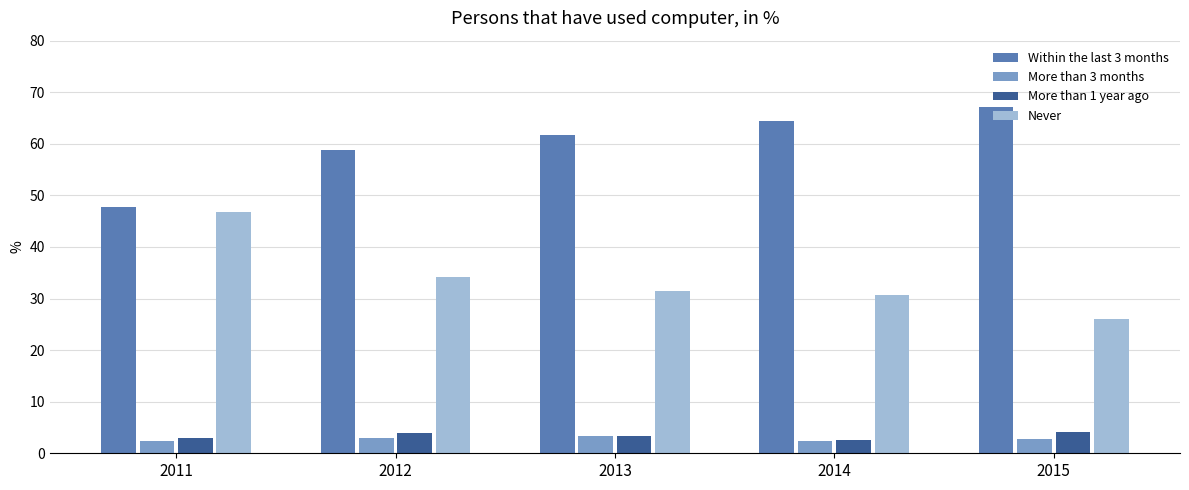

How many distinct data groups are displayed?

4